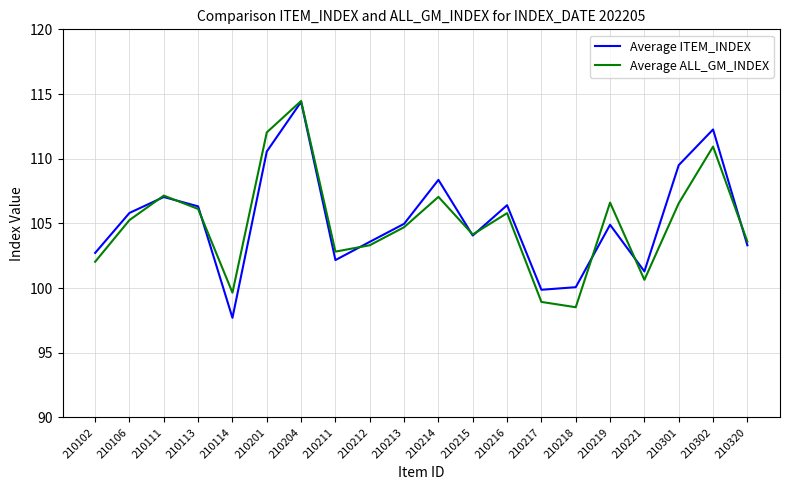

What is the approximate value of Average ITEM_INDEX at 210320?

103.3